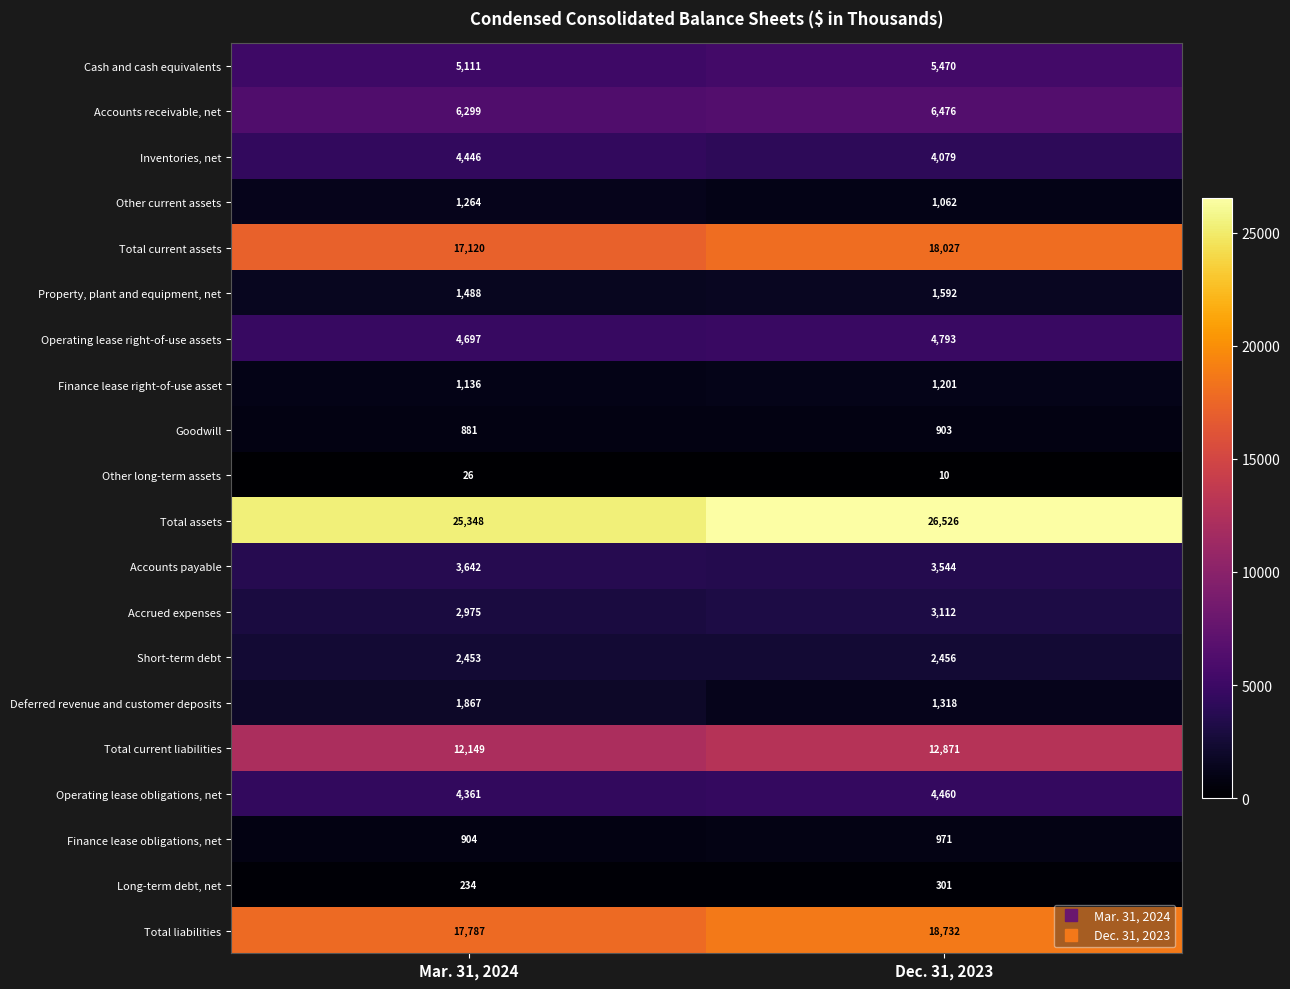

Read the Operating lease obligations, net value at Mar. 31, 2024.

4361